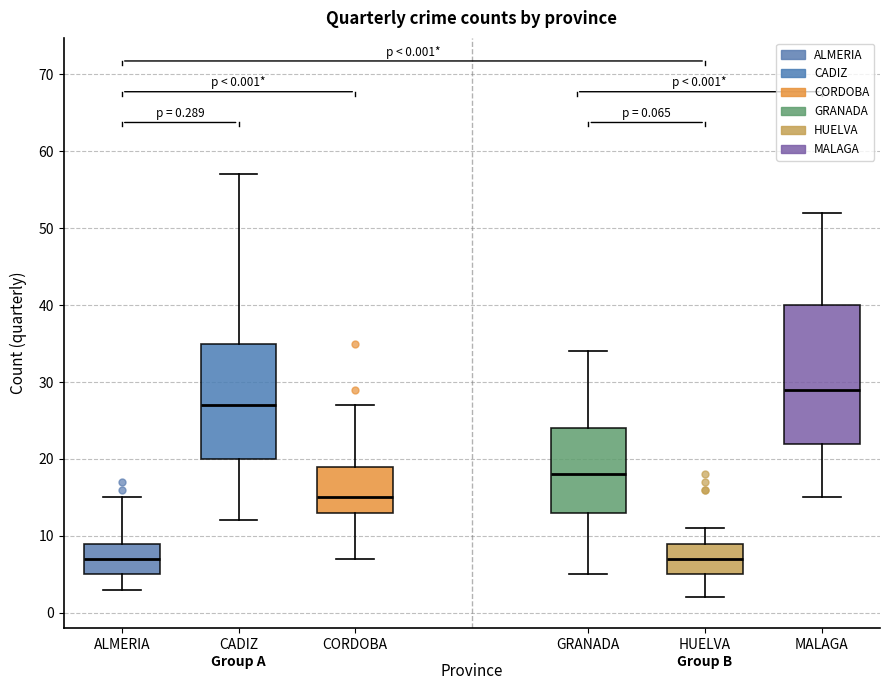

Which box is the tallest, from its lower edge to its upper edge?

MALAGA